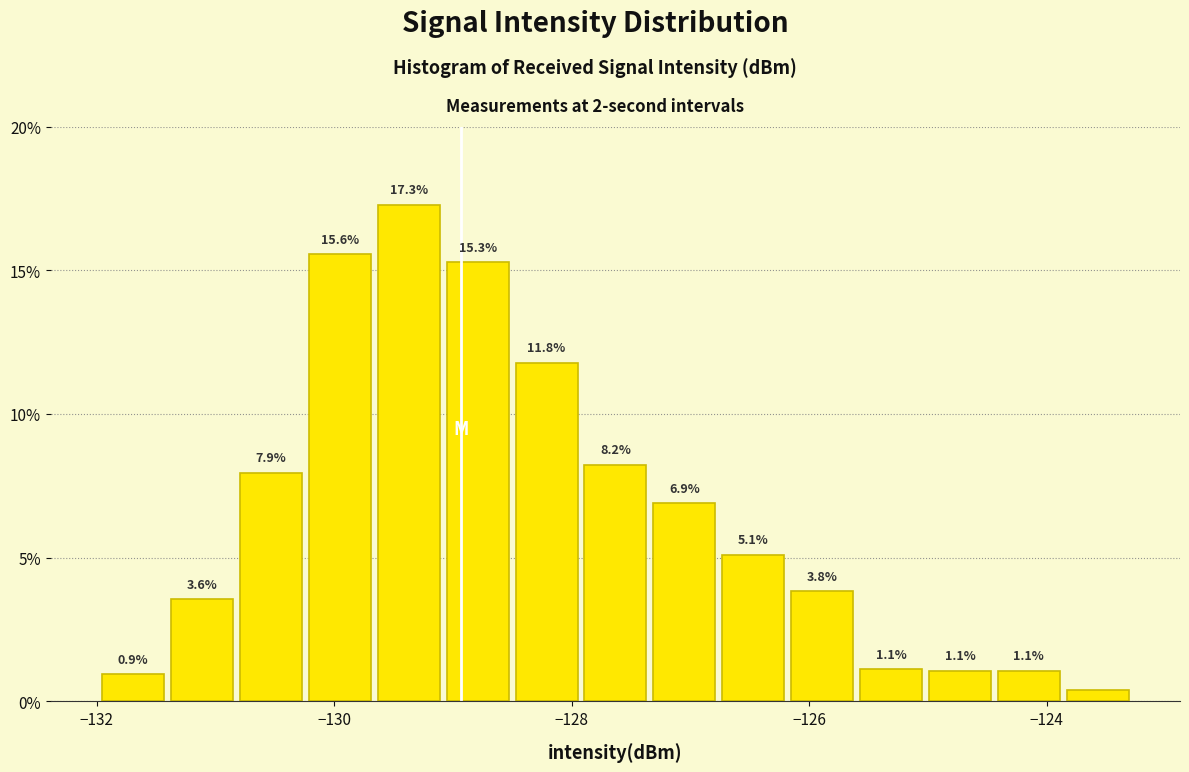

Around what value on the x-axis is the tallest bar? Give the approximate position of its centre, as read against the axis.

-129.4